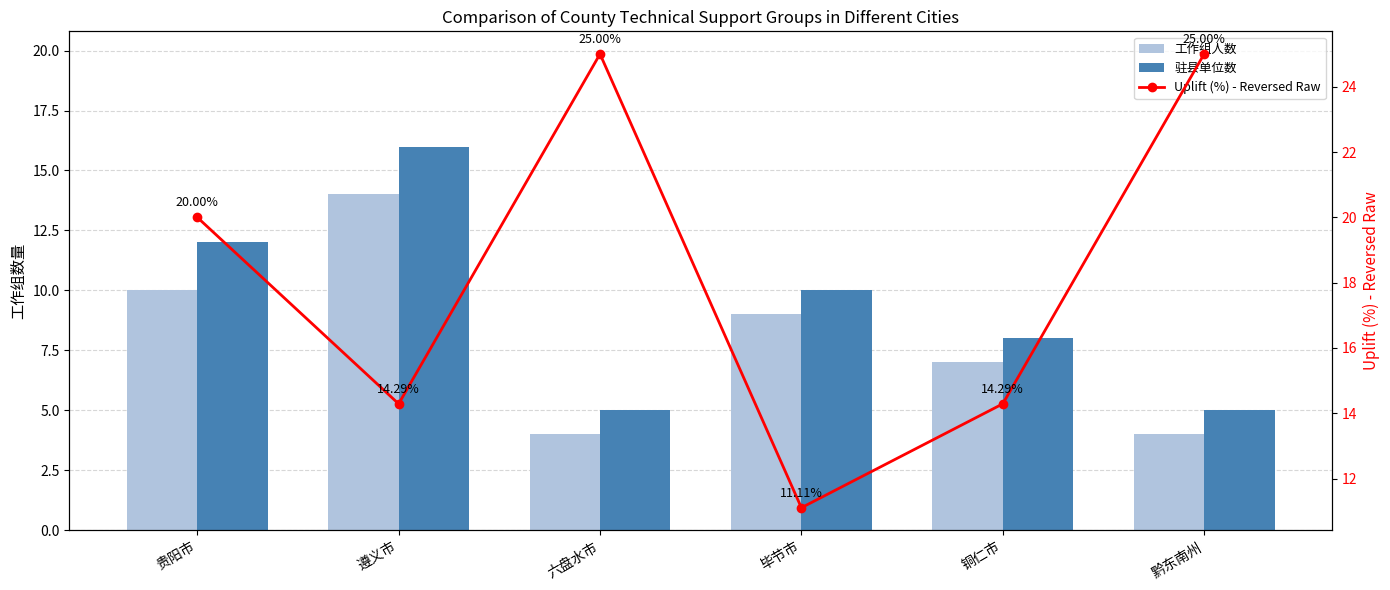

Reading left to right, what are all the values shown in this chart?

工作组人数: 10.0	14.0	4.0	9.0	7.0	4.0
驻县单位数: 12.0	16.0	5.0	10.0	8.0	5.0
Uplift (%) - Reversed Raw: 20.0	14.3	25.0	11.1	14.3	25.0